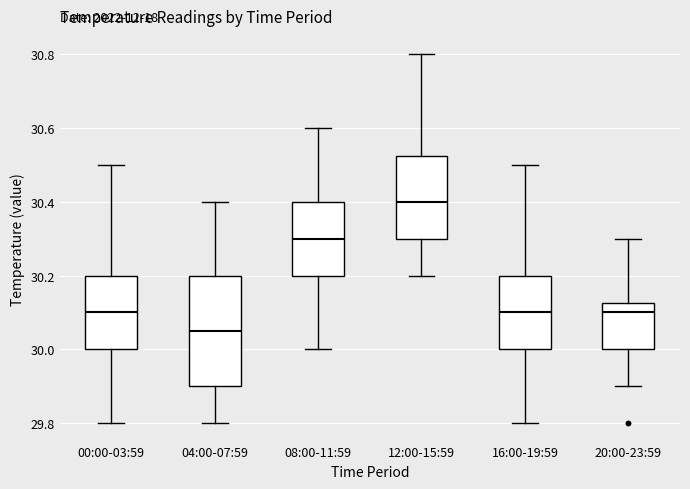

Reading left to right, transcribe this box plot: for each box, give where its median line is, the range the box spans, and where its two whiskers end, as read against the y-axis. The values are not printed on the chart, so give them approximately, as read against the axis.

00:00-03:59: median 30.10, box 30.00 to 30.20, whiskers 29.80 to 30.50
04:00-07:59: median 30.06, box 29.90 to 30.20, whiskers 29.80 to 30.40
08:00-11:59: median 30.30, box 30.20 to 30.40, whiskers 30.00 to 30.60
12:00-15:59: median 30.40, box 30.30 to 30.52, whiskers 30.20 to 30.80
16:00-19:59: median 30.10, box 30.00 to 30.20, whiskers 29.80 to 30.50
20:00-23:59: median 30.10, box 30.00 to 30.12, whiskers 29.90 to 30.30